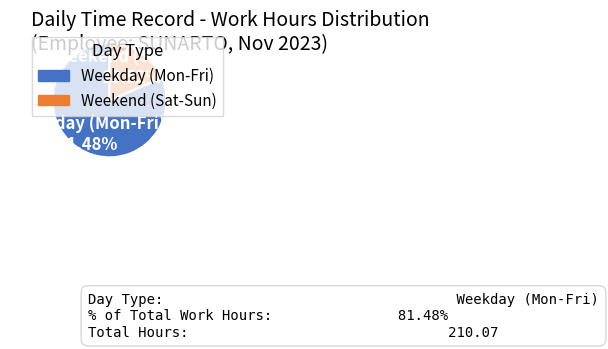

Does any single category account for the majority?

Yes